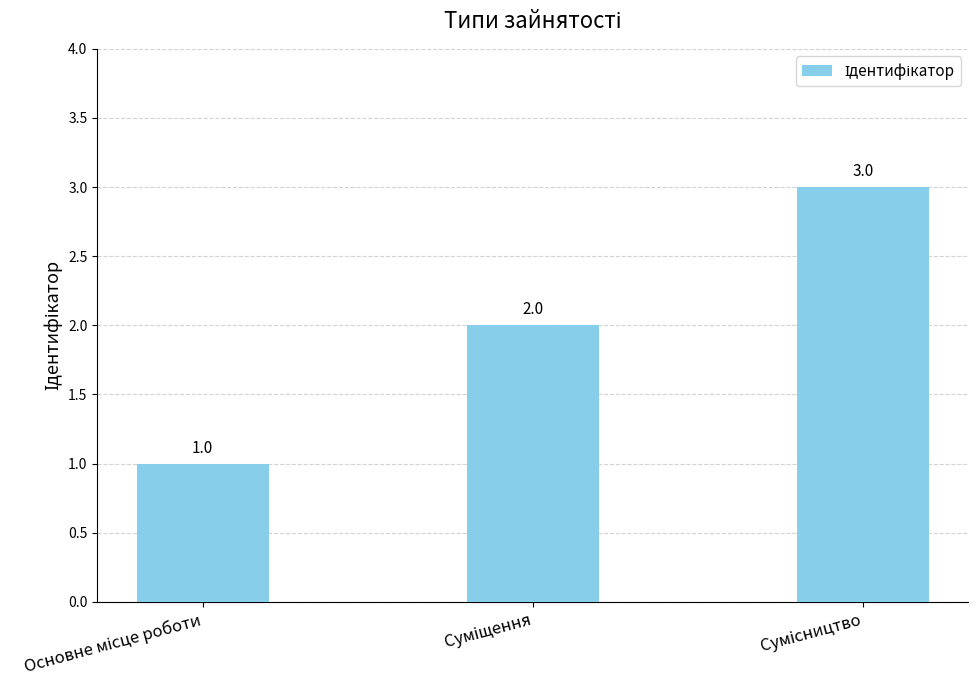

What is the value of the 3rd bar from the left?

3